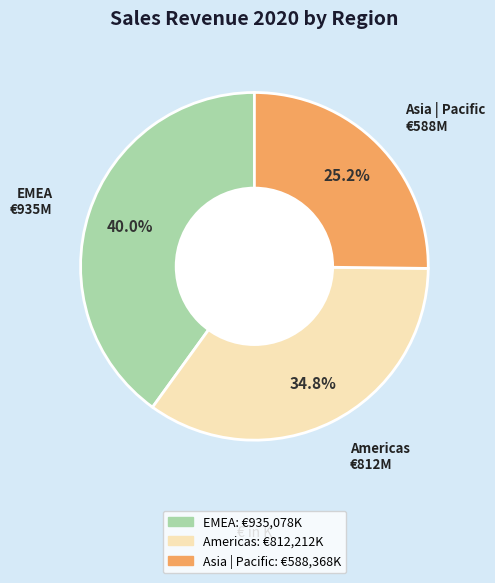

Between Americas and Asia | Pacific, which is larger?

Americas